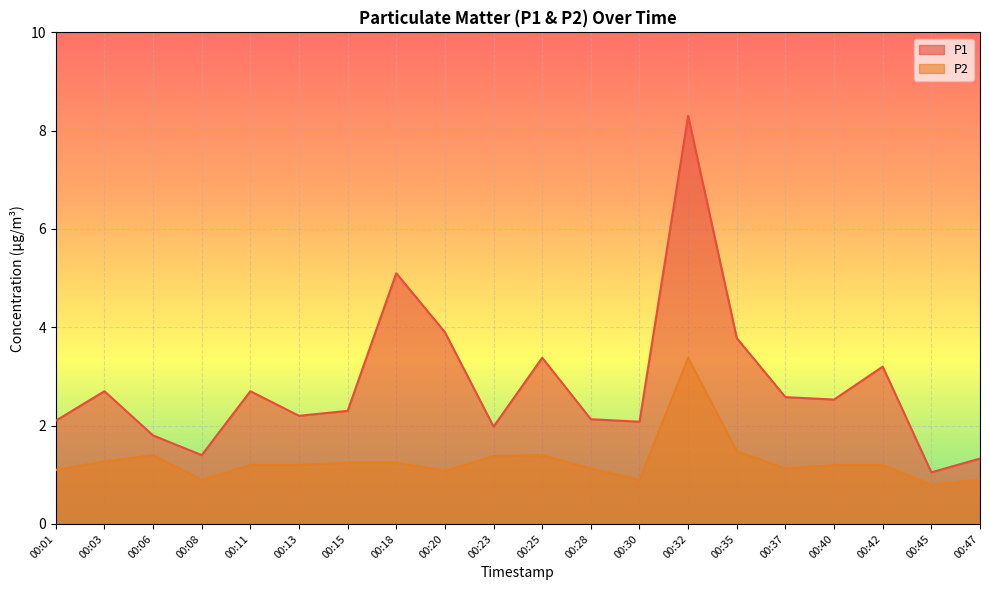

Where is the first local minimum for P1?

00:08